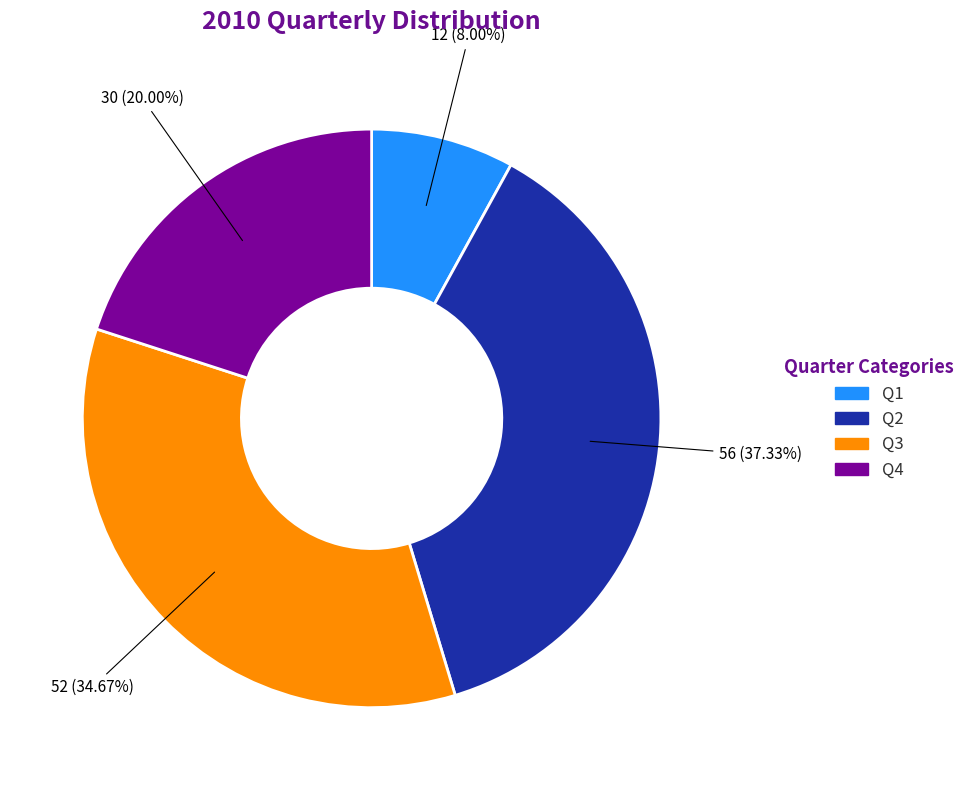

Is there a majority slice in this chart?

No